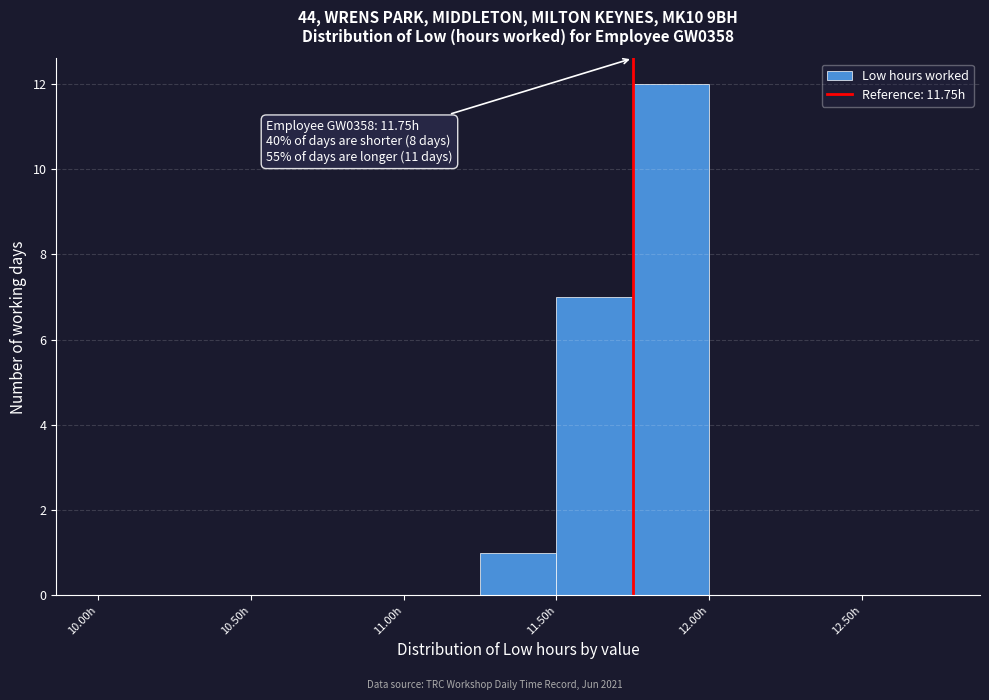

Which range on the x-axis has the tallest bar?

11.75 to 12.00